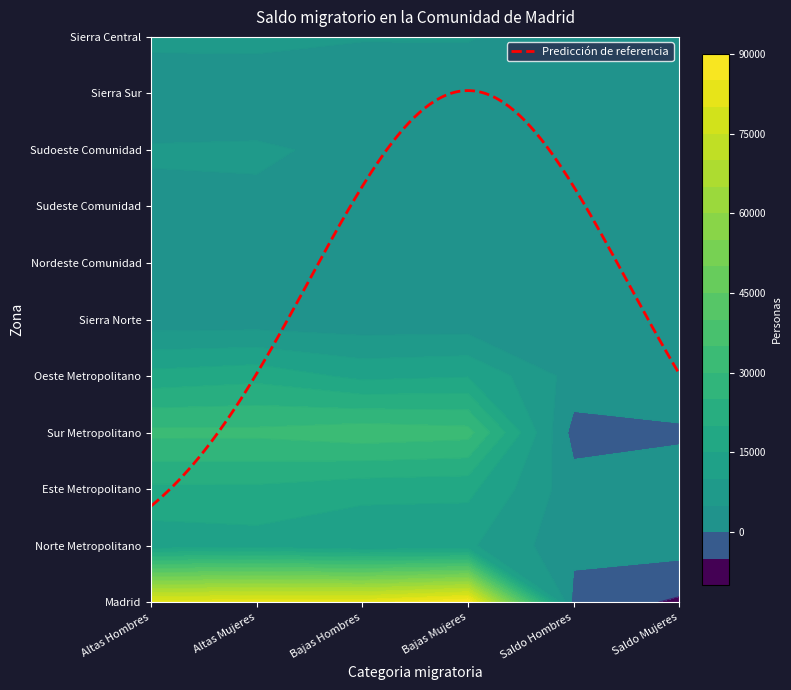

The Sierra Central series shows 8868 at 0. True or false?

False